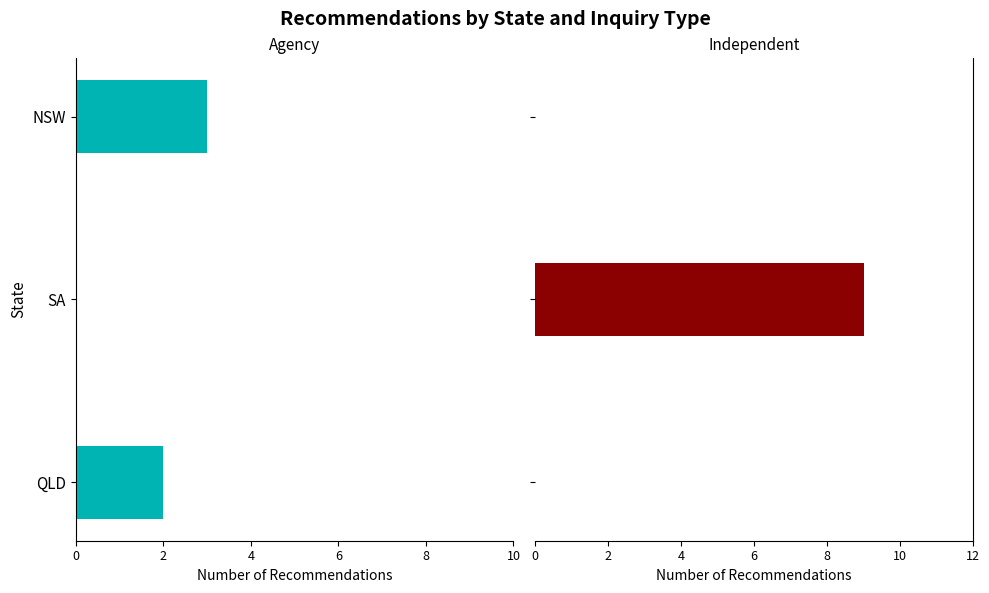

Does the chart contain any negative values?

Yes